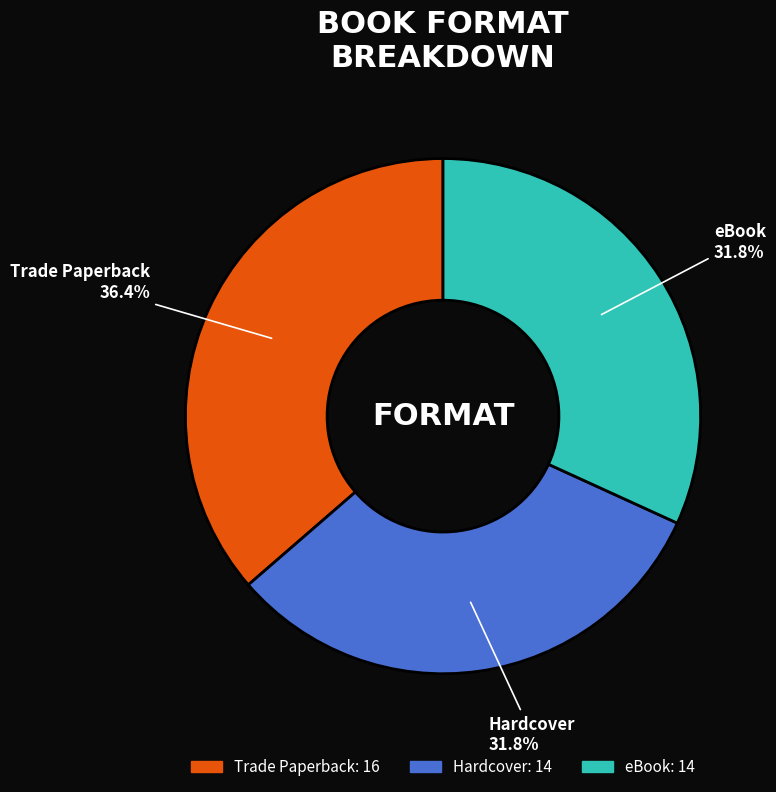

Do Hardcover and eBook together represent more than half of the pie?

Yes